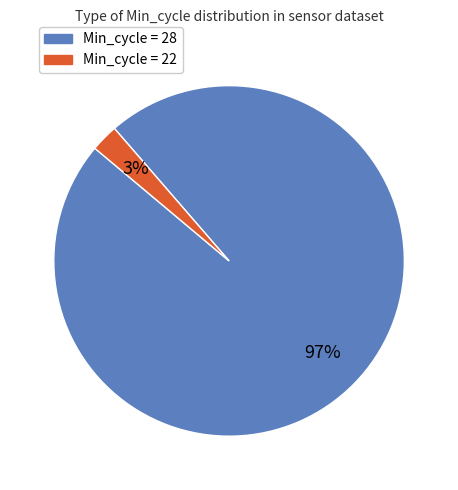

To the nearest percent, what is the average slice percentage?

50%